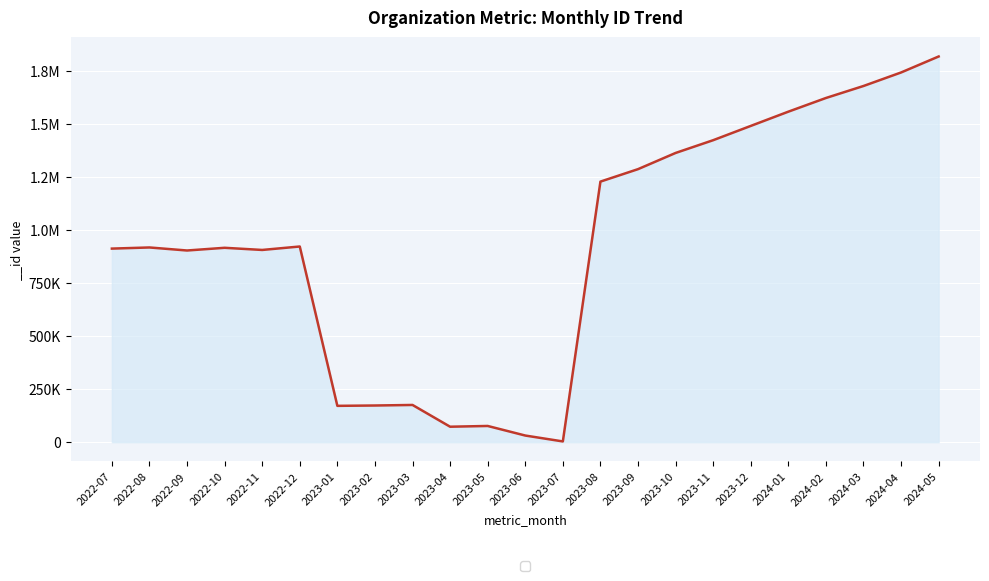

True or false: the data shows 1678880 at 2024-03.

True